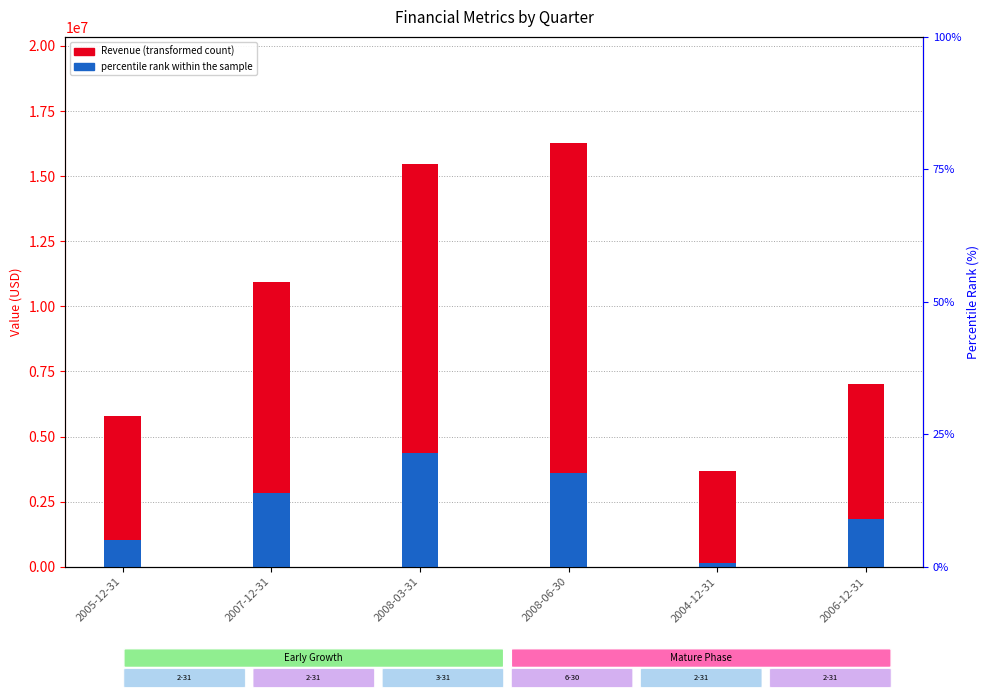

What is the average value of the Revenue series?

9862630.0